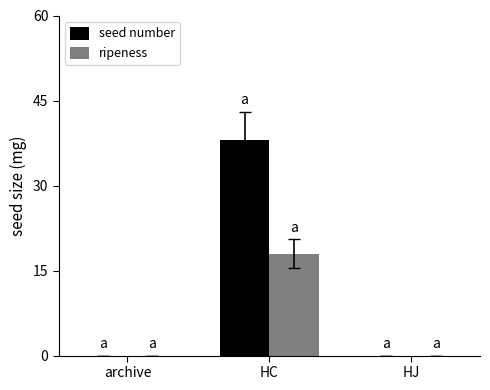

How many groups of bars are there?

3